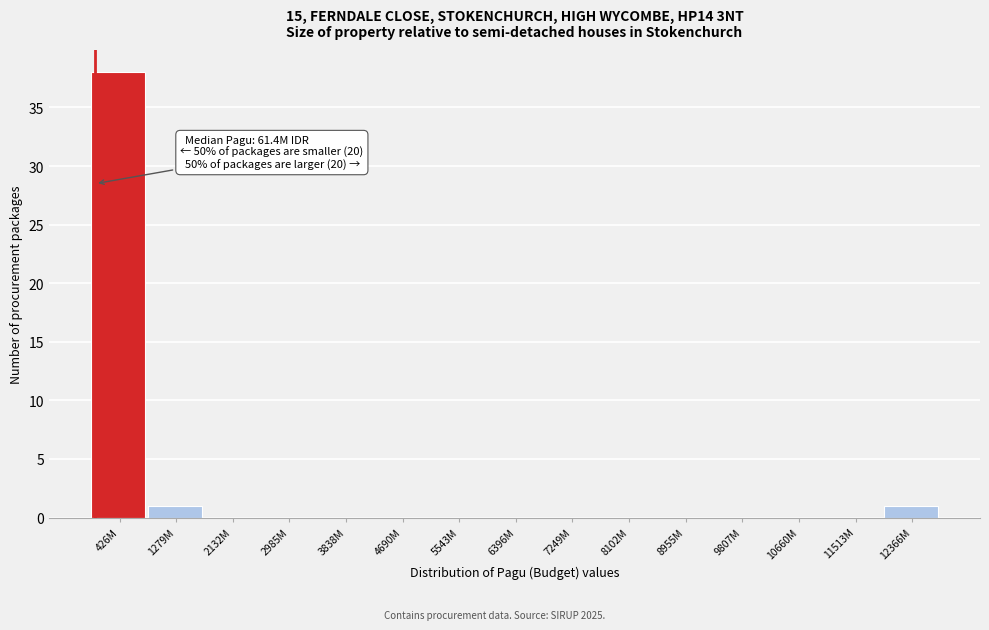

Reading left to right, what are all the values shown in this chart?

426M=38	1279M=1	2132M=0	2985M=0	3838M=0	4690M=0	5543M=0	6396M=0	7249M=0	8102M=0	8955M=0	9807M=0	10660M=0	11513M=0	12366M=1